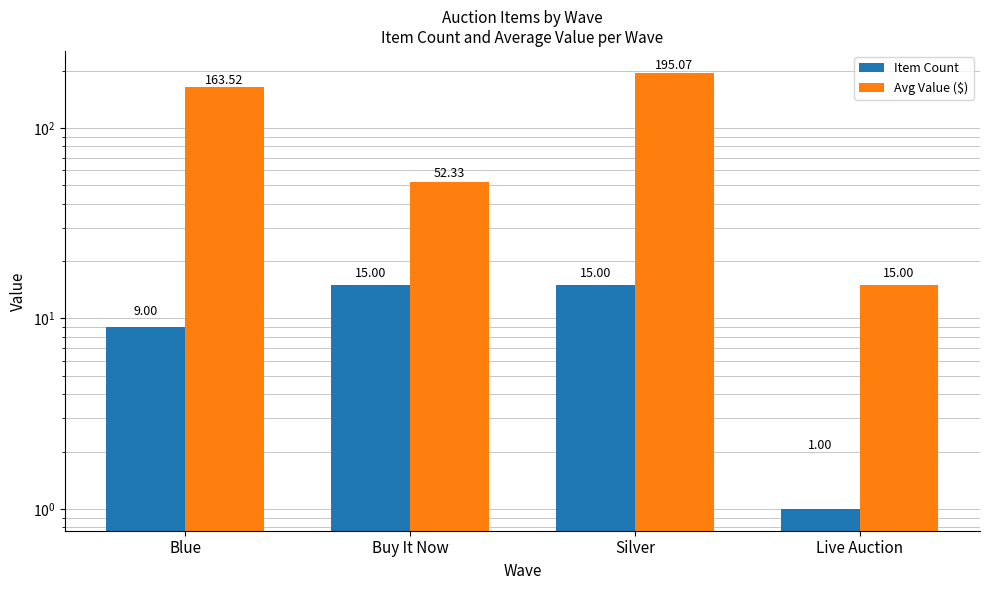

What is the label of the 3rd bar from the right?

Buy It Now